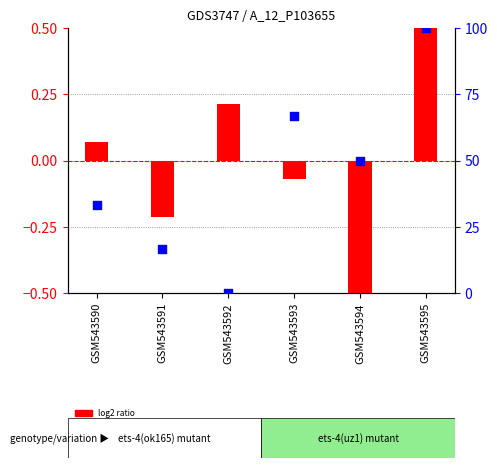

What are all the series names shown in the legend?

log2 ratio, percentile rank within the sample